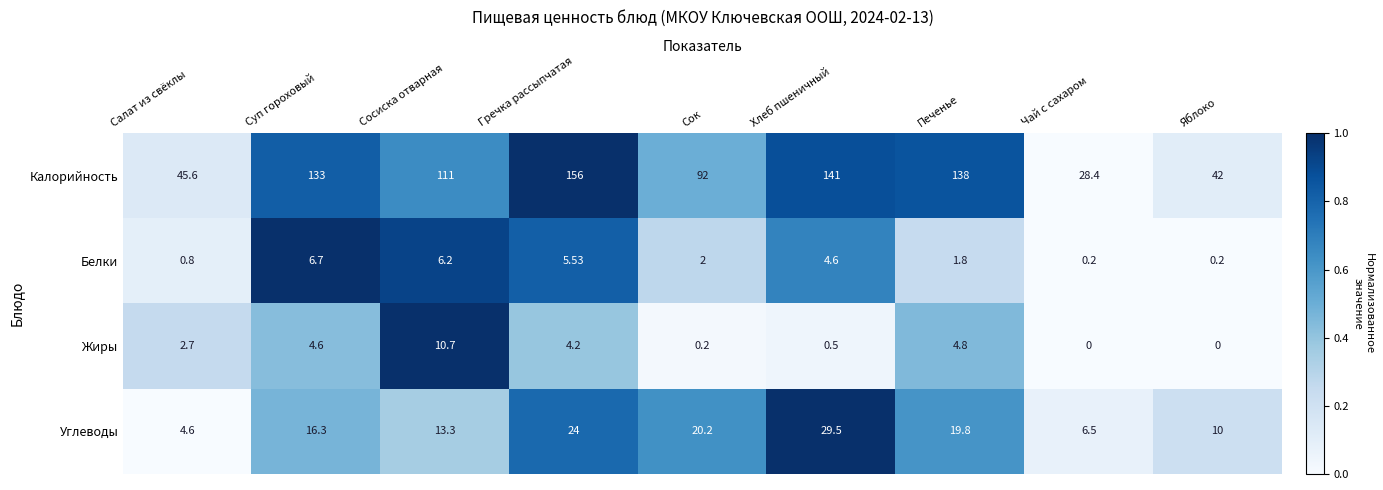

At which category is the sum across all series the highest?

Гречка рассыпчатая